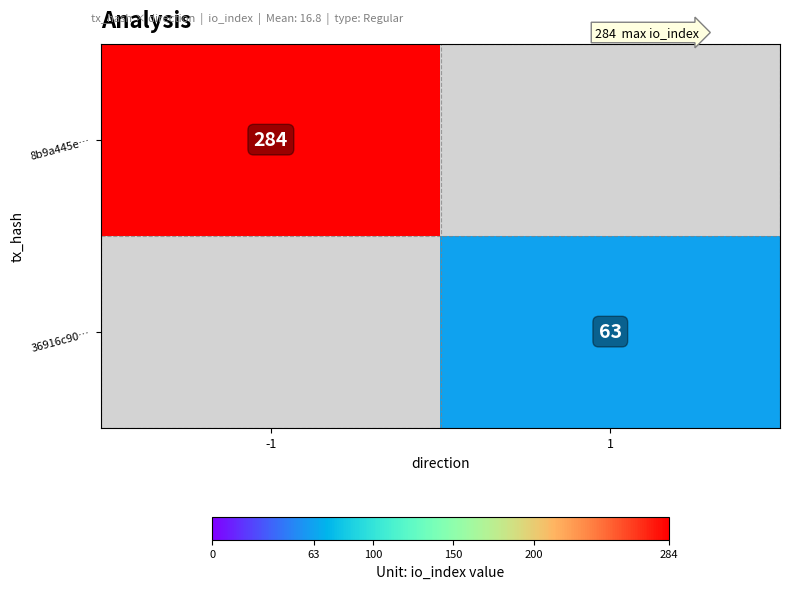

Is it true that 8b9a445e… equals 284 at -1?

True